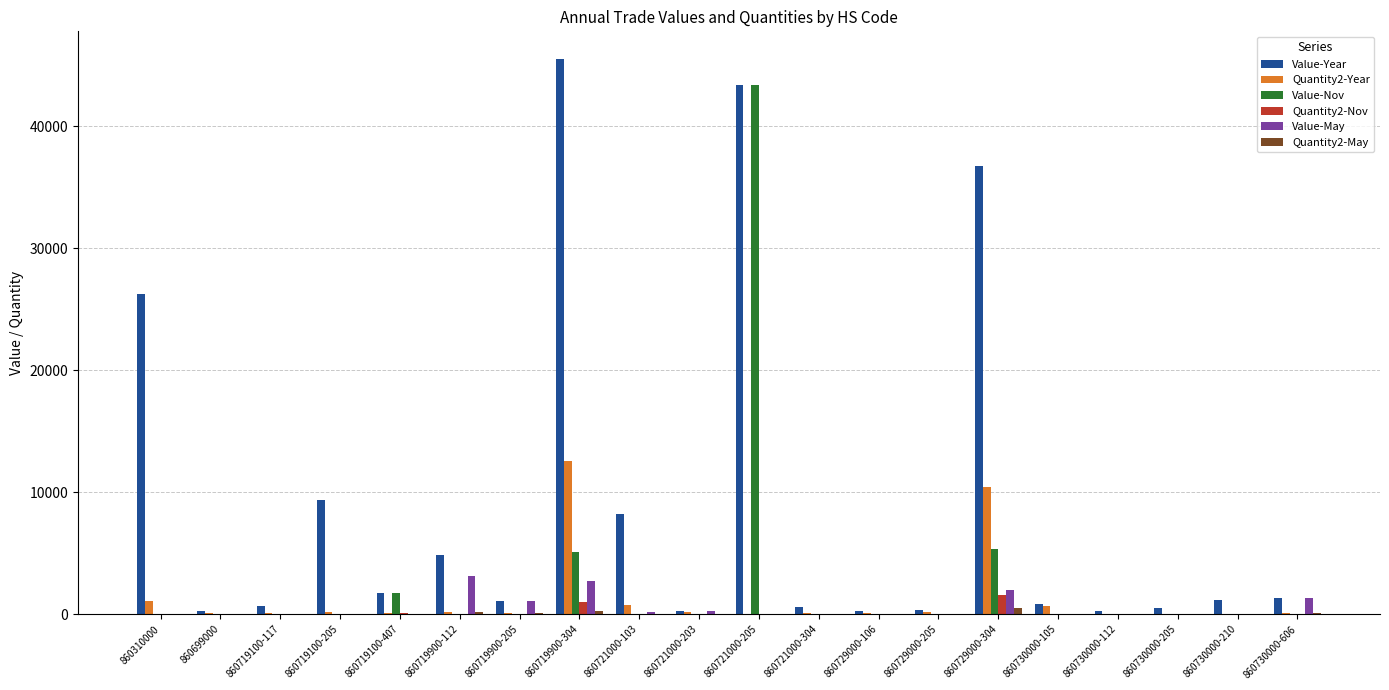

What is the sum of all Value-May values?

10754